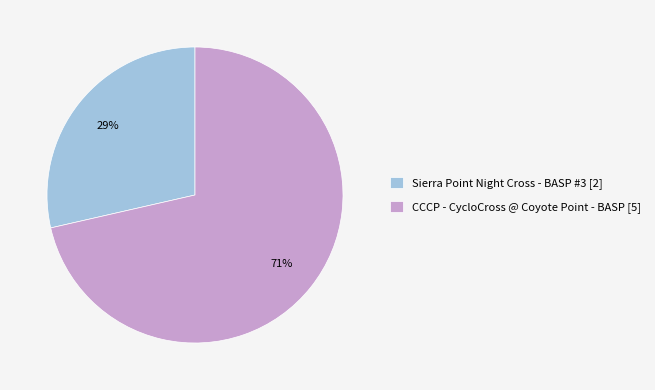

Which category accounts for the majority?

CCCP - CycloCross @ Coyote Point - BASP